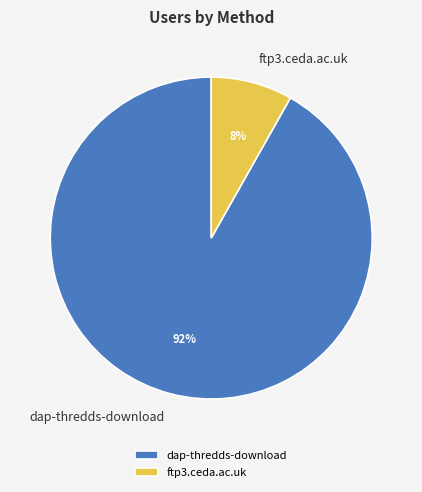

To the nearest percent, what percentage of the pie is ftp3.ceda.ac.uk?

8%